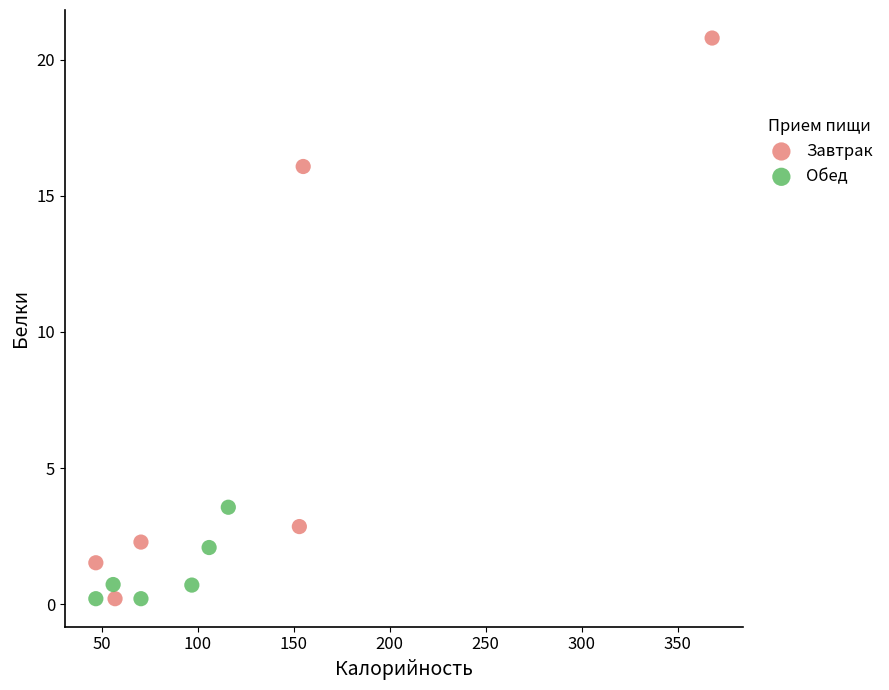

Which series reaches the maximum Y coordinate?

Завтрак